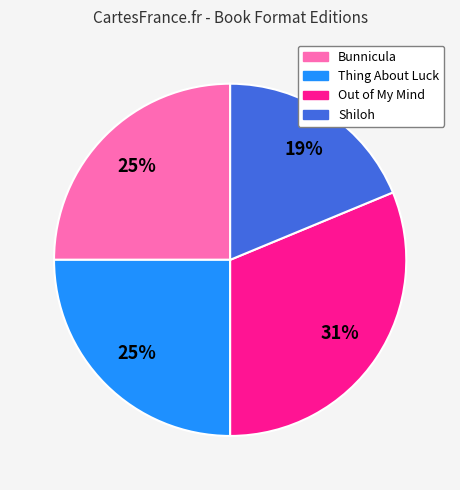

Count the number of slices in the pie.

4